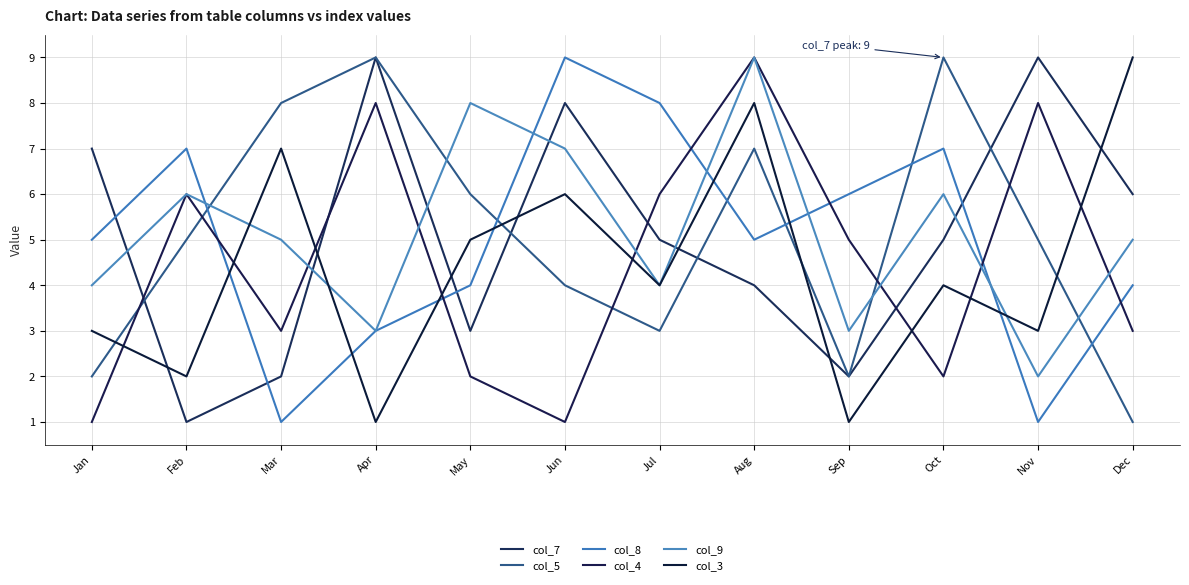

Count the number of categories in the chart.

12